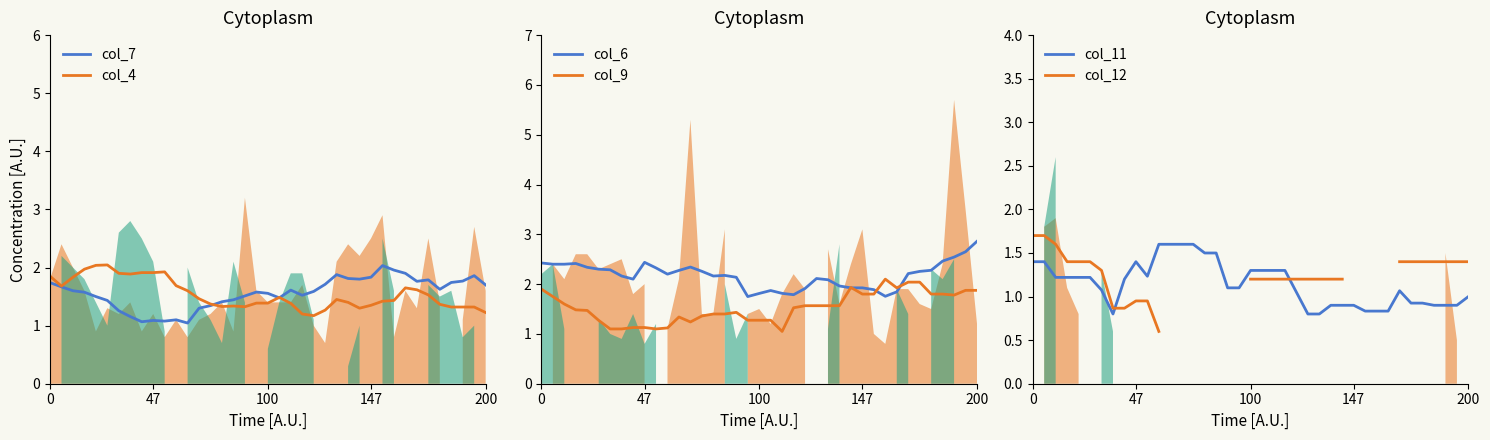

What is the highest value of the col_7 series?

2.0